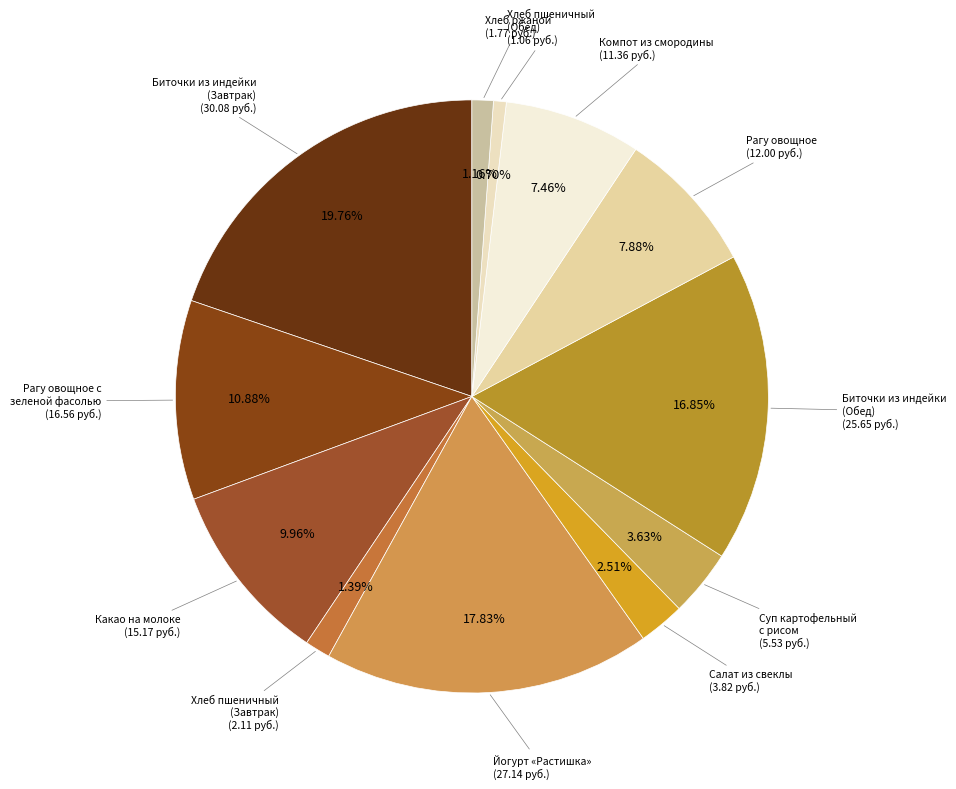

Is the sum of Компот из смородины and Хлеб пшеничный (Обед) greater than half?

No